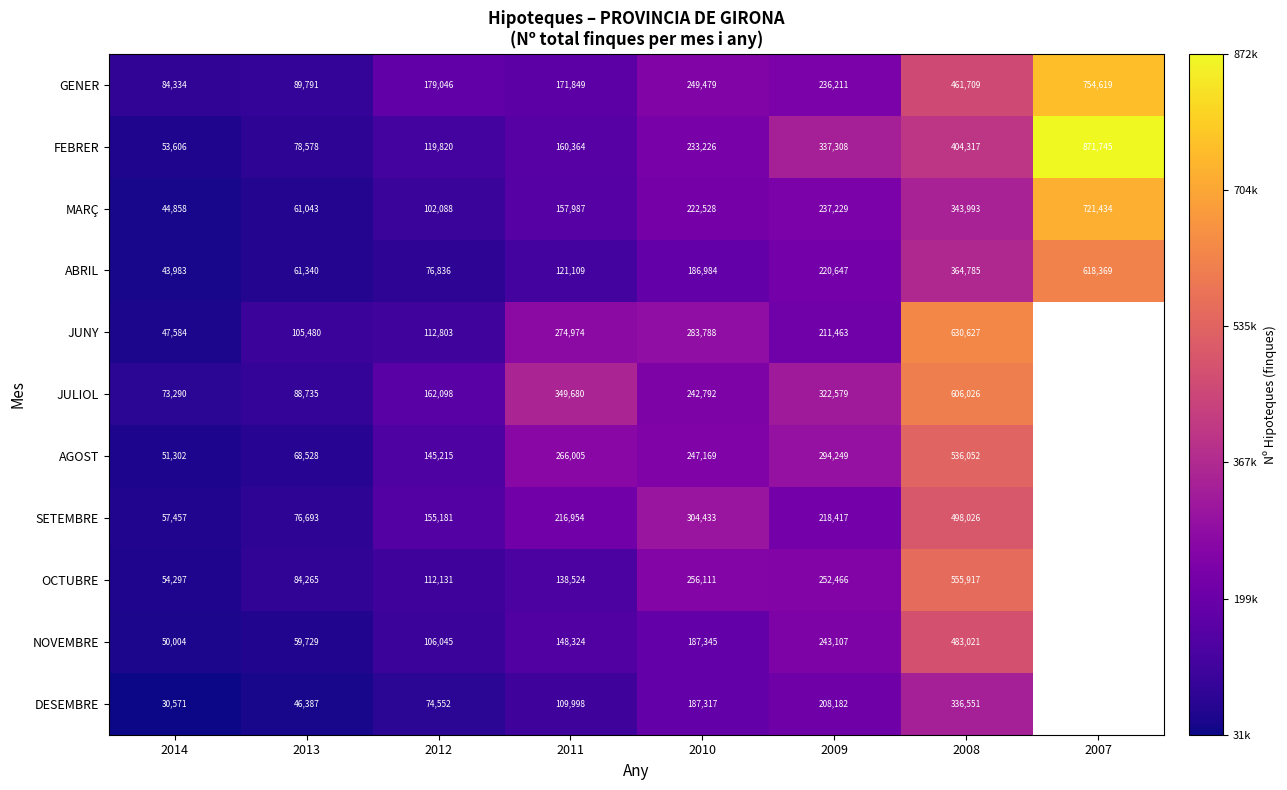

What is the sum of the MARÇ values at 2011 and 2012?

260075